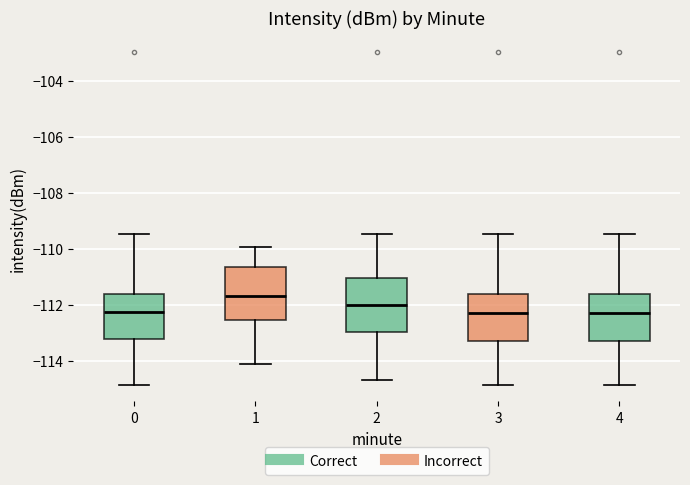

Reading left to right, transcribe this box plot: for each box, give where its median line is, the range the box spans, and where its two whiskers end, as read against the y-axis. The values are not printed on the chart, so give them approximately, as read against the axis.

0: median -112.2, box -113.2 to -111.6, whiskers -114.8 to -109.4
1: median -111.6, box -112.6 to -110.6, whiskers -114.2 to -110.0
2: median -112.0, box -113.0 to -111.0, whiskers -114.6 to -109.4
3: median -112.2, box -113.2 to -111.6, whiskers -114.8 to -109.4
4: median -112.2, box -113.2 to -111.6, whiskers -114.8 to -109.4